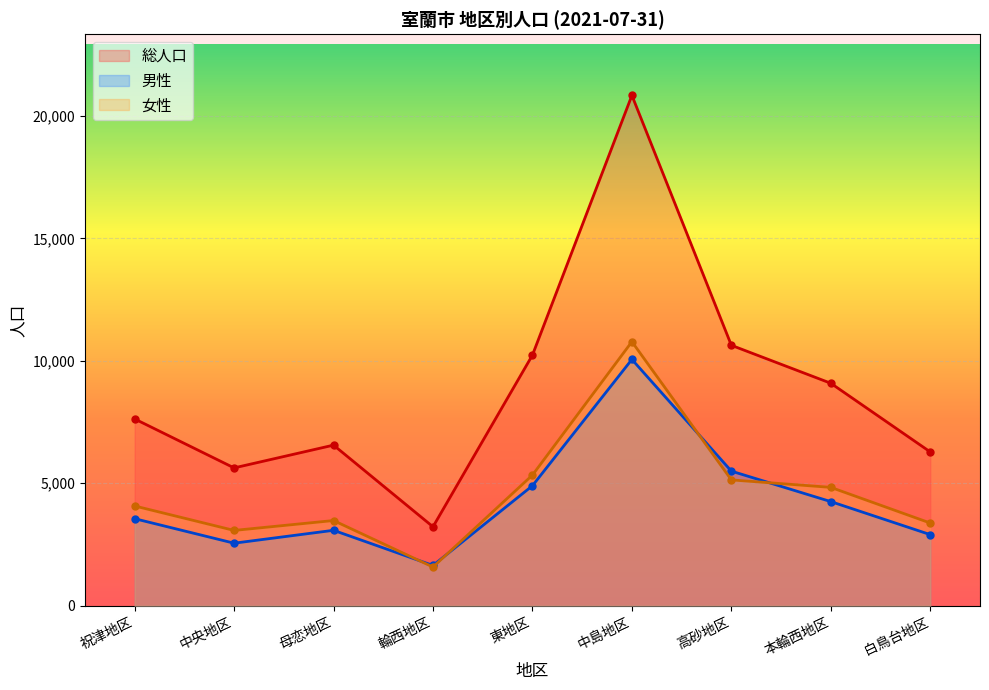

True or false: 総人口 and 女性 intersect in this chart.

False